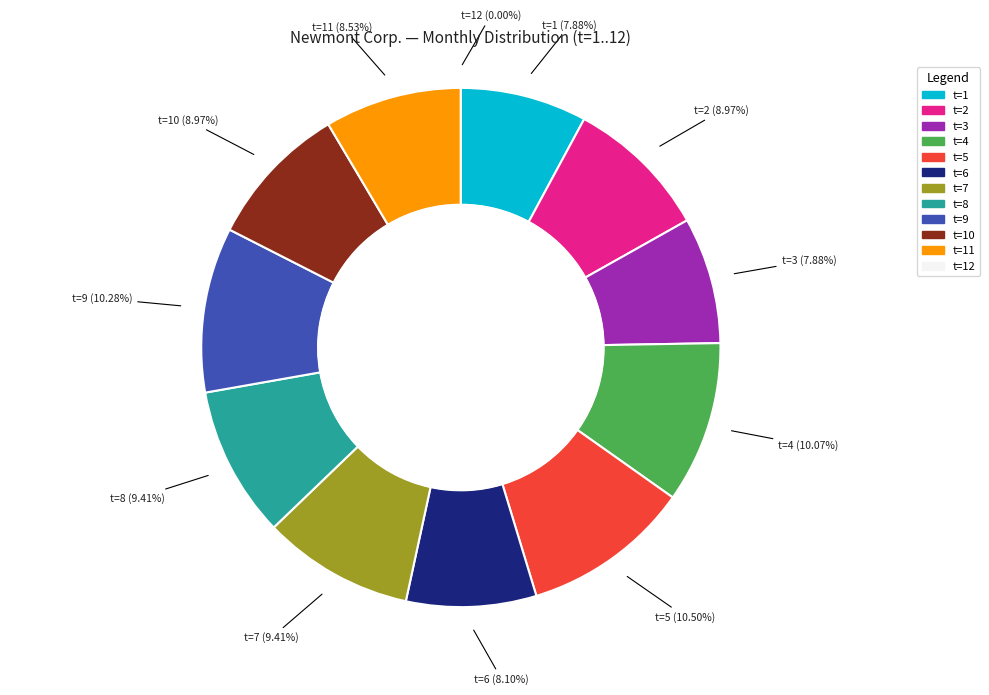

Does t=2 account for over 50% of the chart?

No